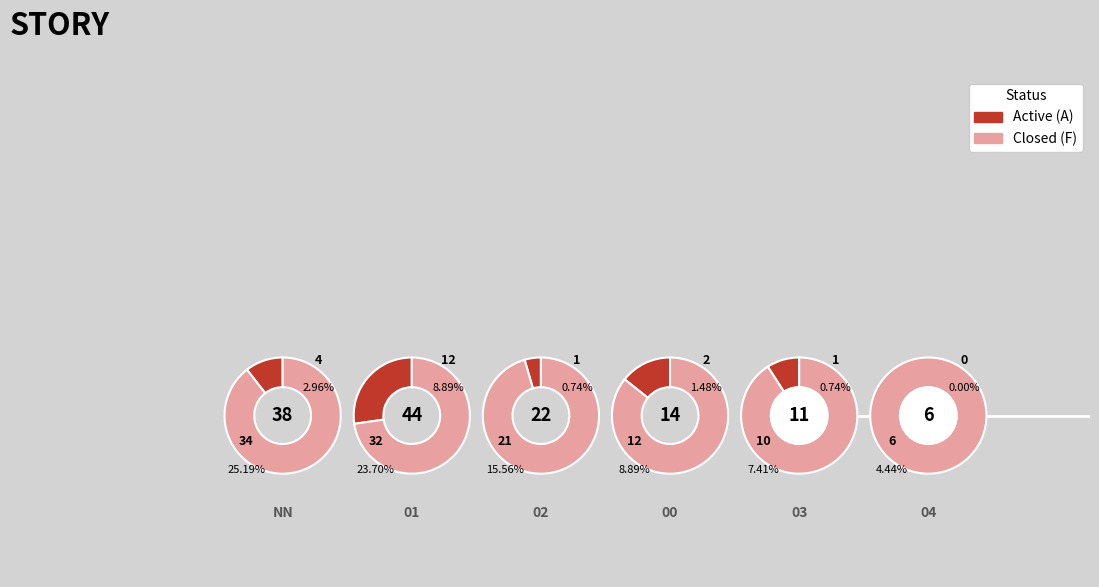

To the nearest percent, what is the difference between the largest and smallest slice percentages?

24%